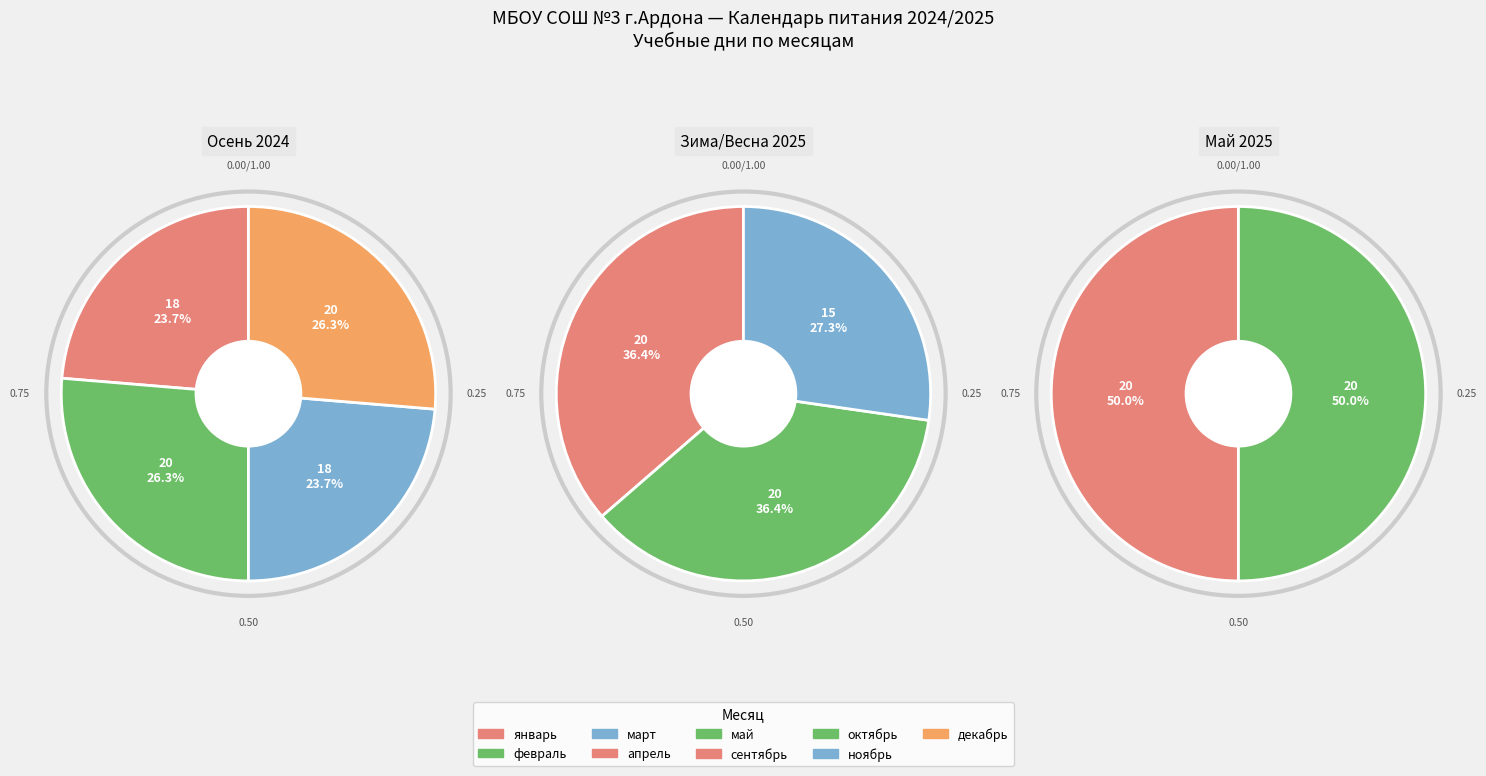

What is the largest slice in the pie chart?

январь